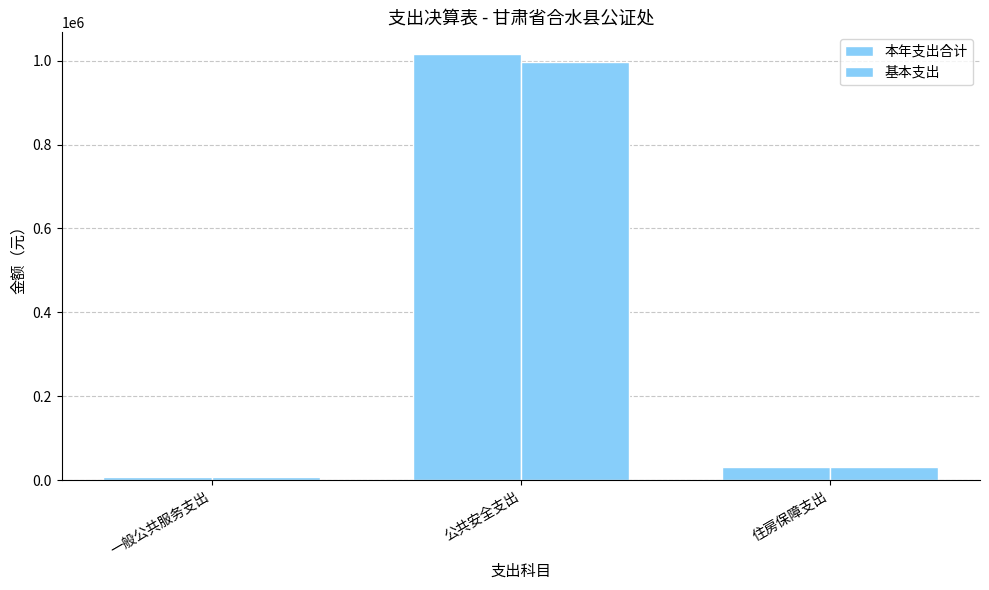

The 本年支出合计 series shows 30984.0 at 住房保障支出. True or false?

True